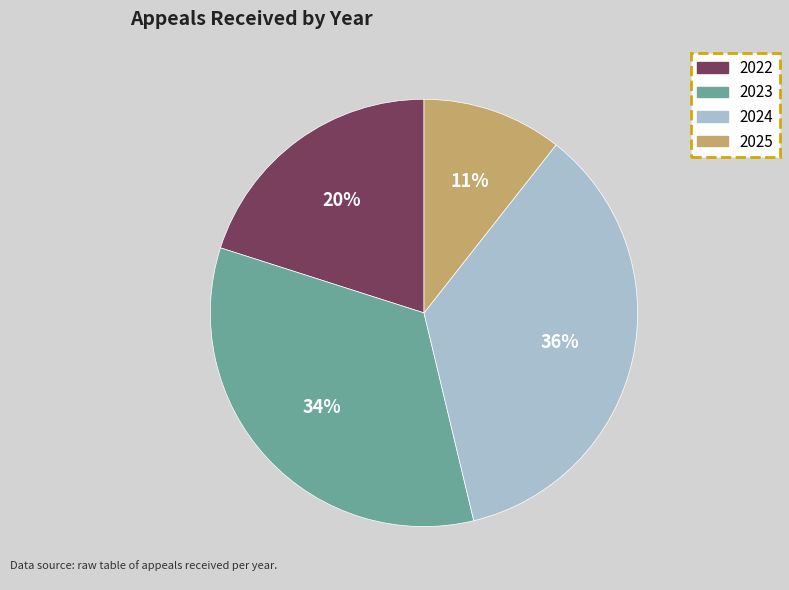

What percentage is the 2022 slice, to the nearest percent?

20%